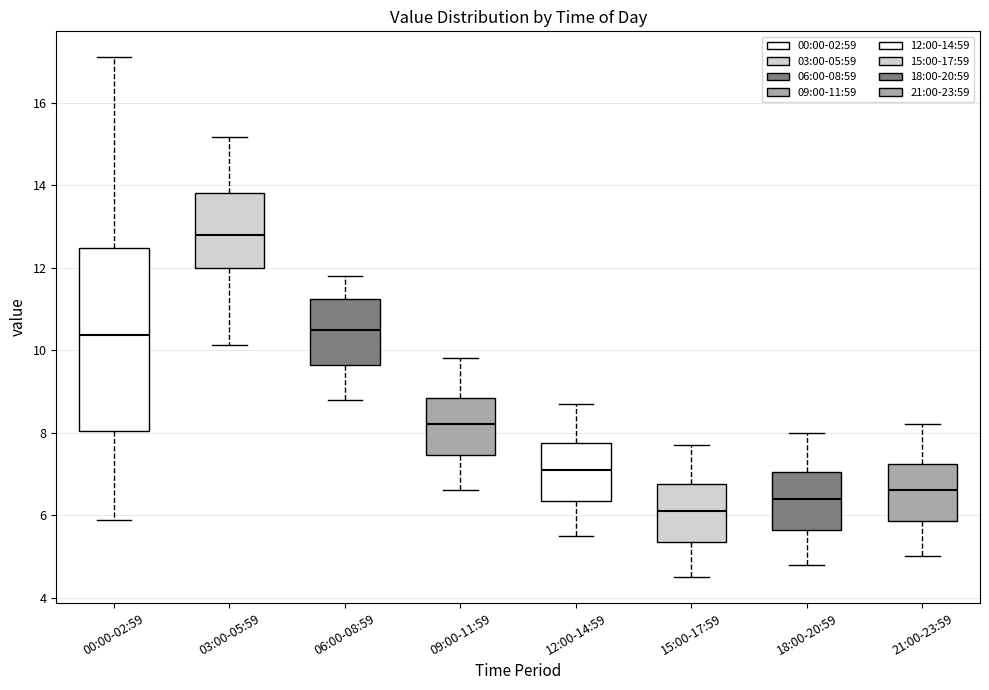

Where does the lower whisker of the box for 06:00-08:59 end on the y-axis? The values are not printed on the chart, so give them approximately, as read against the axis.

8.8